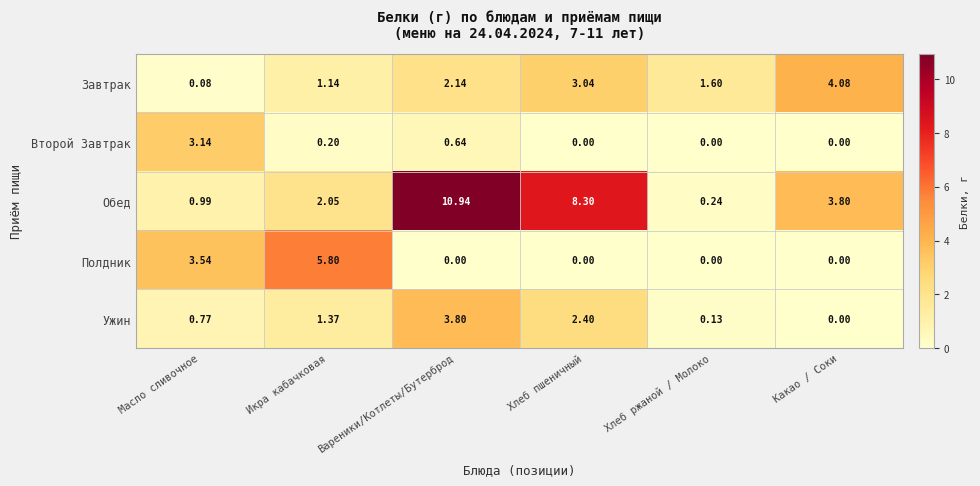

Which series has the largest total across all categories?

Обед